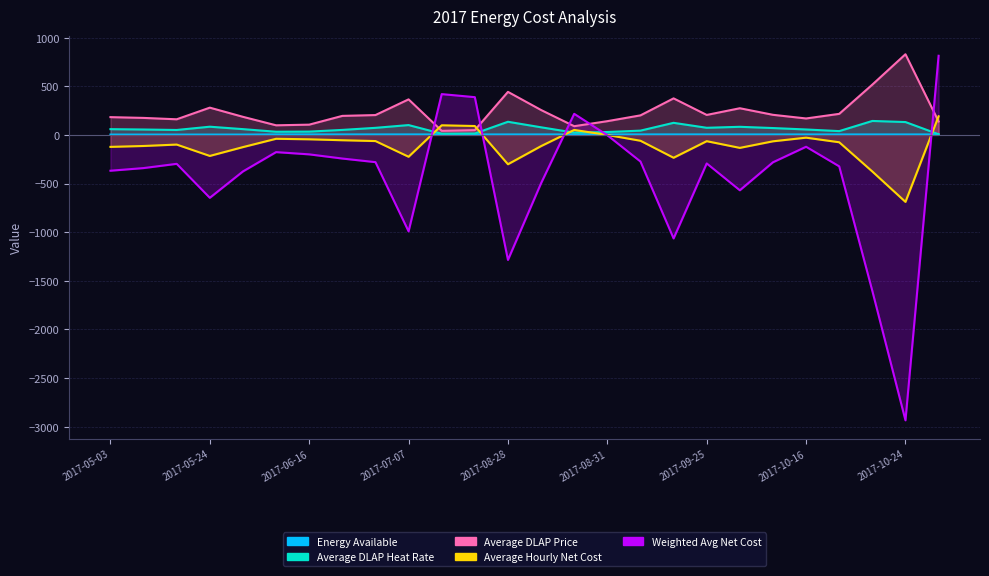

True or false: Average DLAP Heat Rate has more than 1 interior local peaks.

True